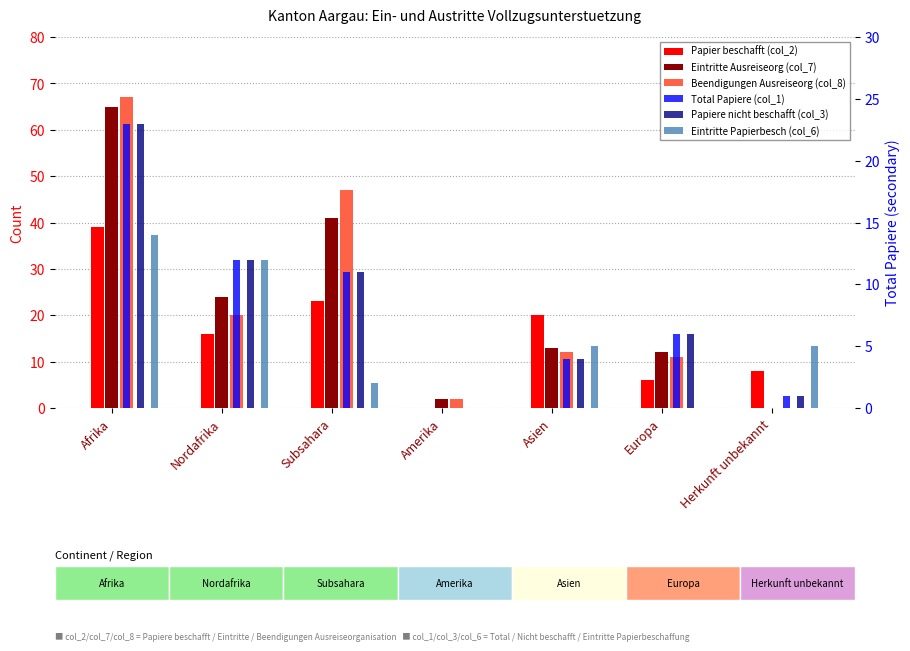

Rank the series by their maximum value, from highest to lowest.

Beendigungen Ausreiseorg (col_8), Eintritte Ausreiseorg (col_7), Papier beschafft (col_2), Total Papiere (col_1), Papiere nicht beschafft (col_3), Eintritte Papierbesch (col_6)